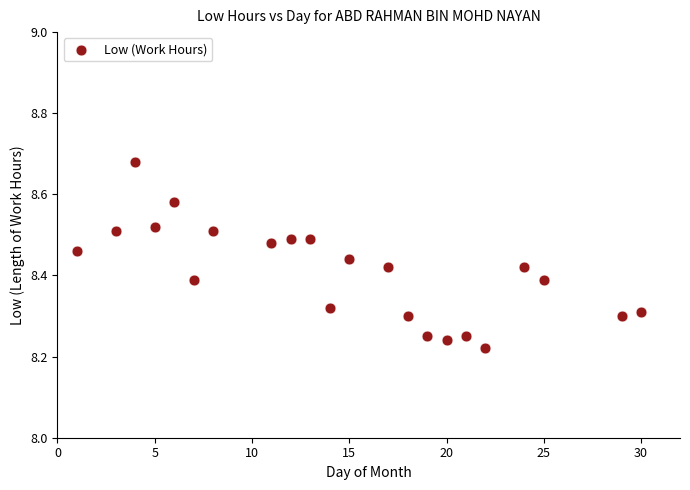

What is the range of Y values (max minus min)?

0.5